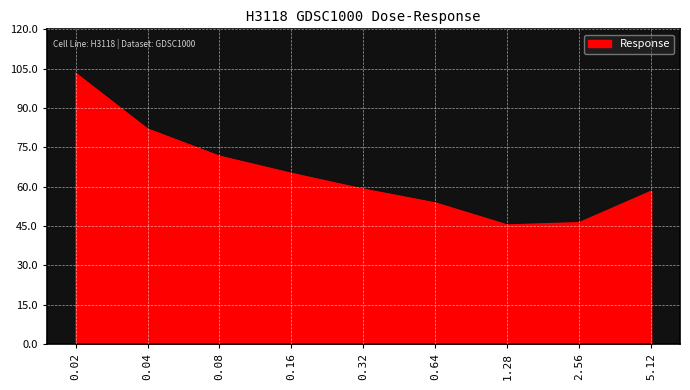

What is the maximum value shown in the chart?

103.3